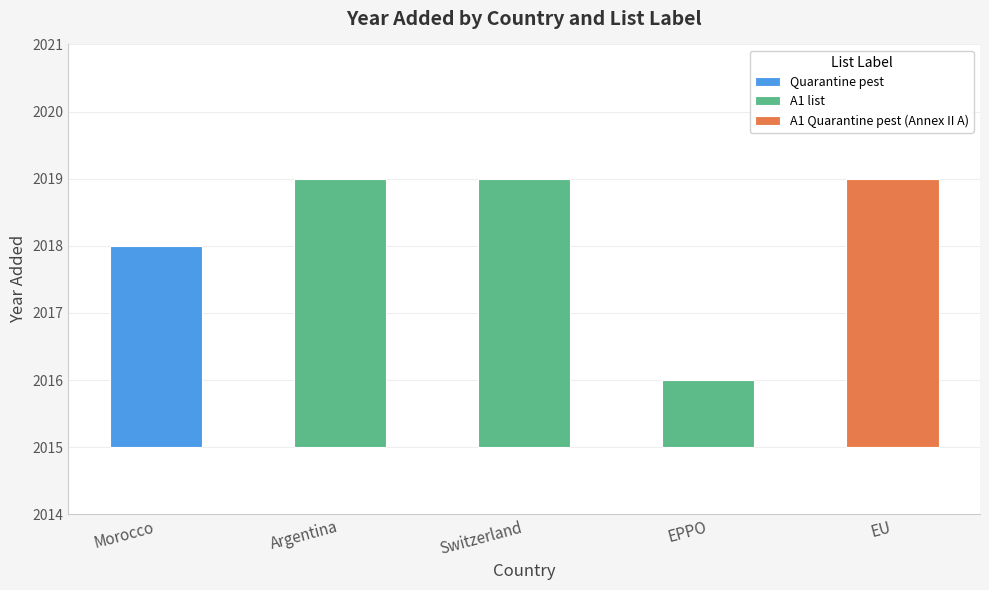

Where is the data nearest to the value 2017?

Quarantine pest